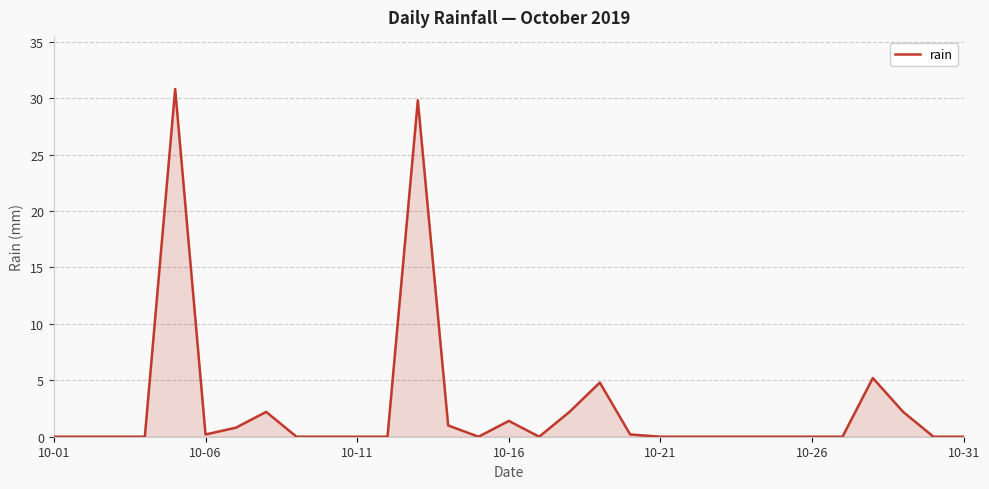

What is the difference between the maximum and minimum values?

30.8